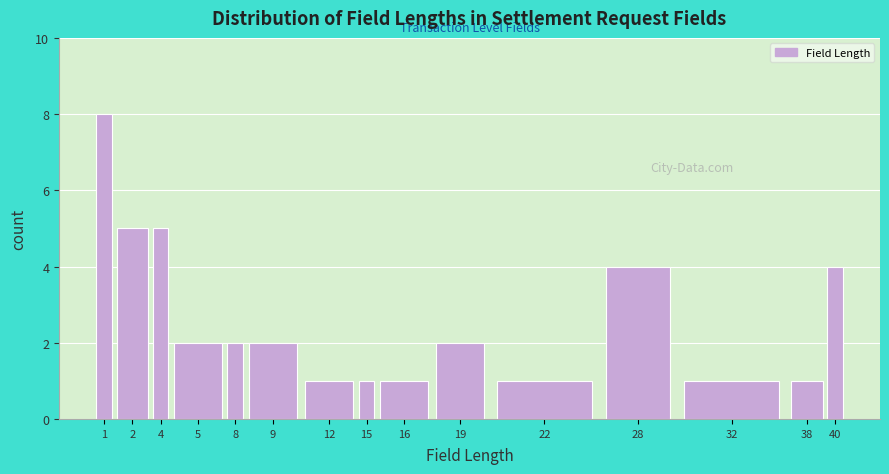

Reading right to left, list all the values displayed in this chart.

40=4	38=1	32=1	28=4	22=1	19=2	16=1	15=1	12=1	9=2	8=2	5=2	4=5	2=5	1=8